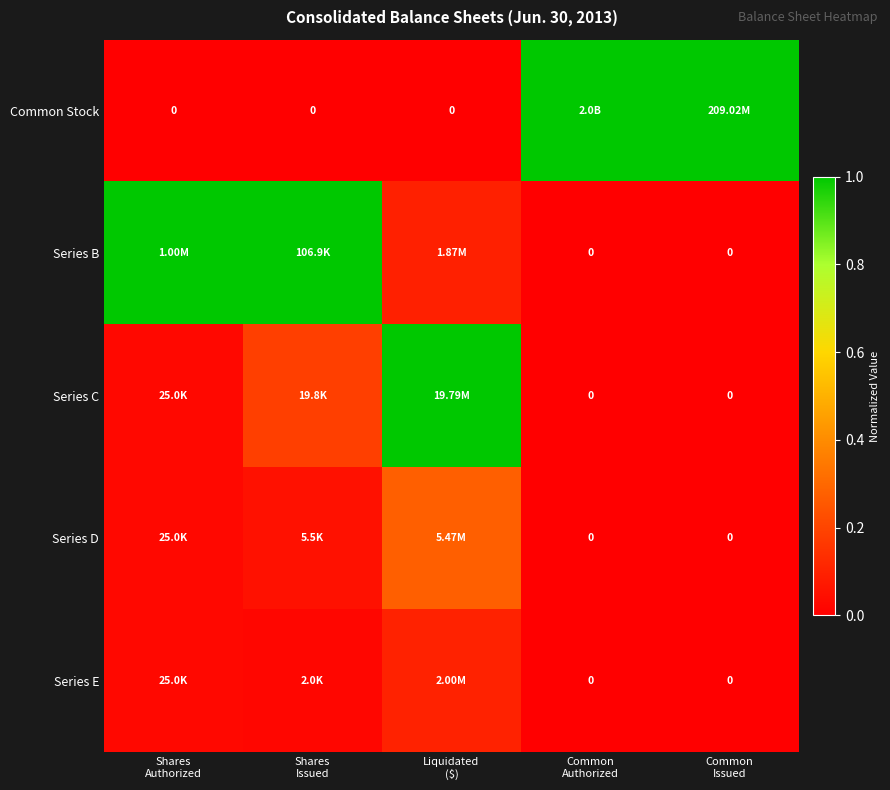

Which category has the lowest value in the Series B series?

Common Authorized